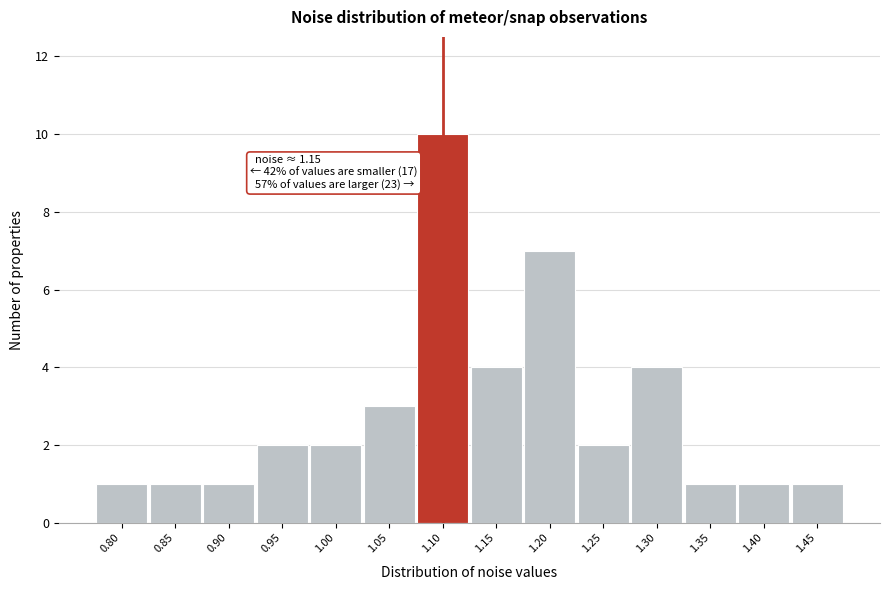

Reading left to right, extract all data points from this chart.

1	1	1	2	2	3	10	4	7	2	4	1	1	1